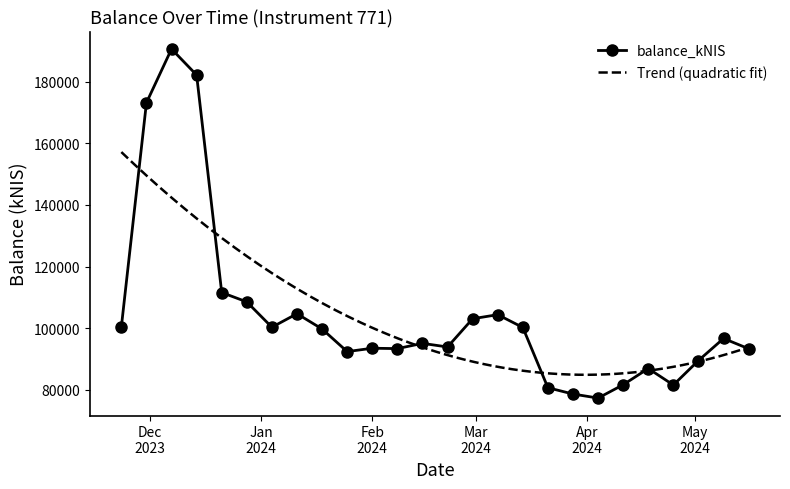

What is the value of the balance_kNIS point at the 18th from the left?

80696.6